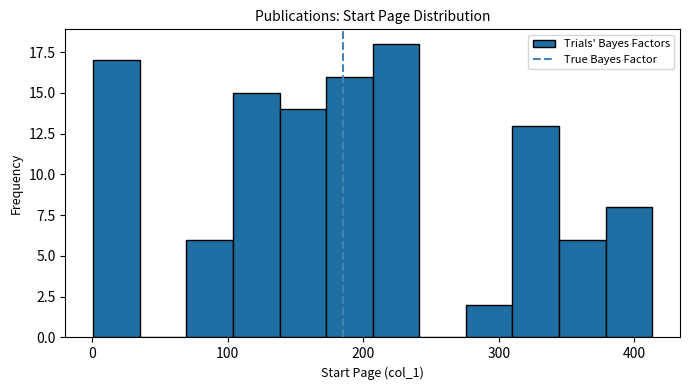

Around what value on the x-axis is the tallest bar? Give the approximate position of its centre, as read against the axis.

220